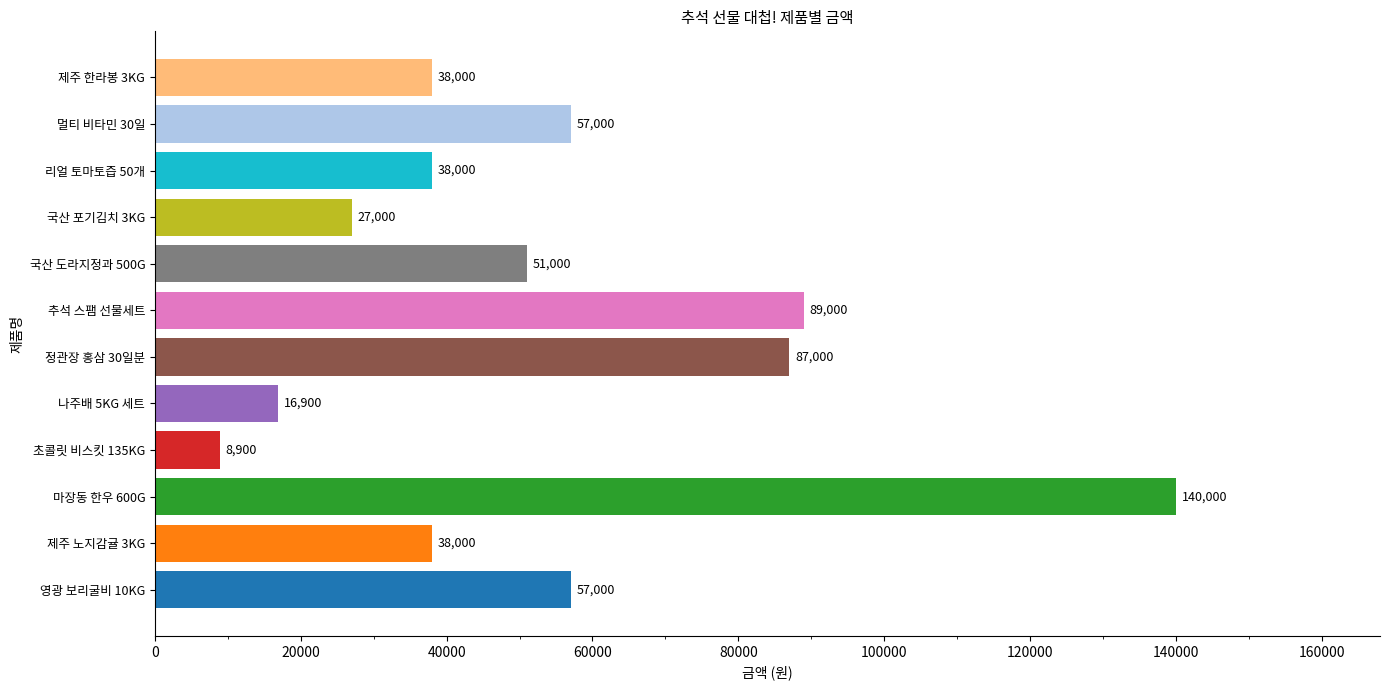

Reading bottom to top, transcribe all the data shown in this chart.

57000	38000	140000	8900	16900	87000	89000	51000	27000	38000	57000	38000